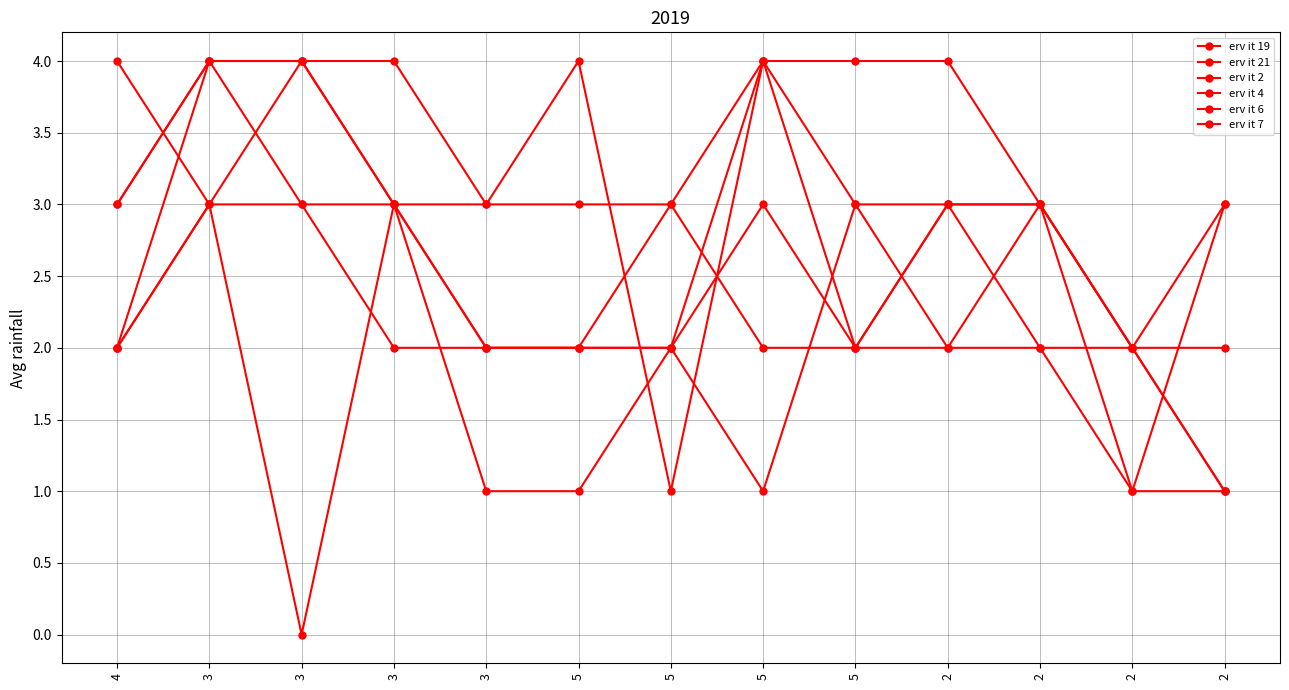

How many lines are shown in the chart?

6